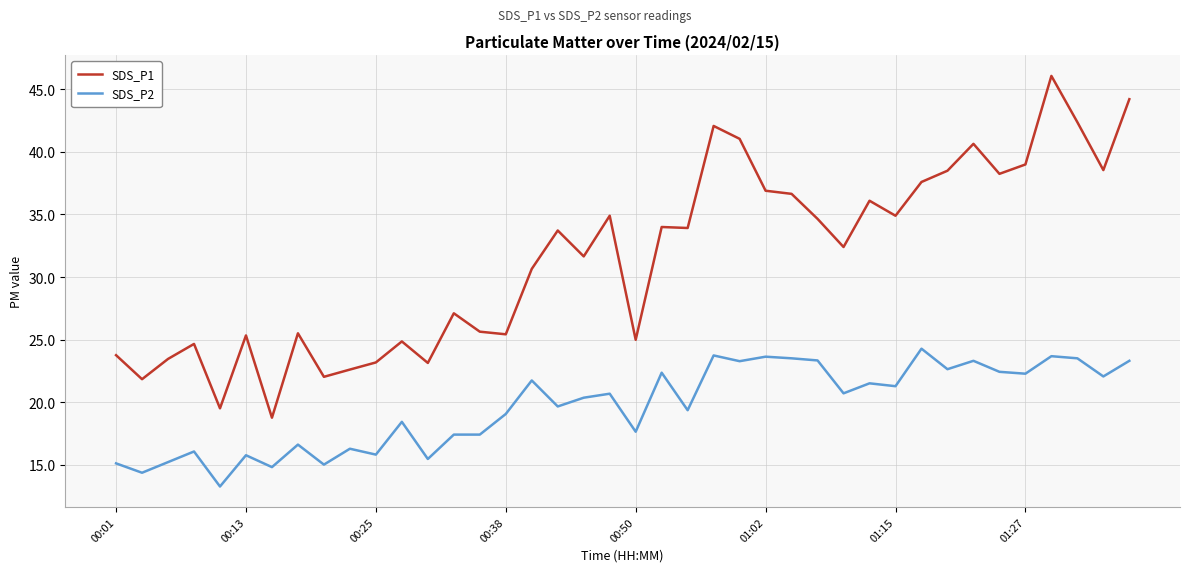

True or false: SDS_P2 and SDS_P1 cross at least once.

False